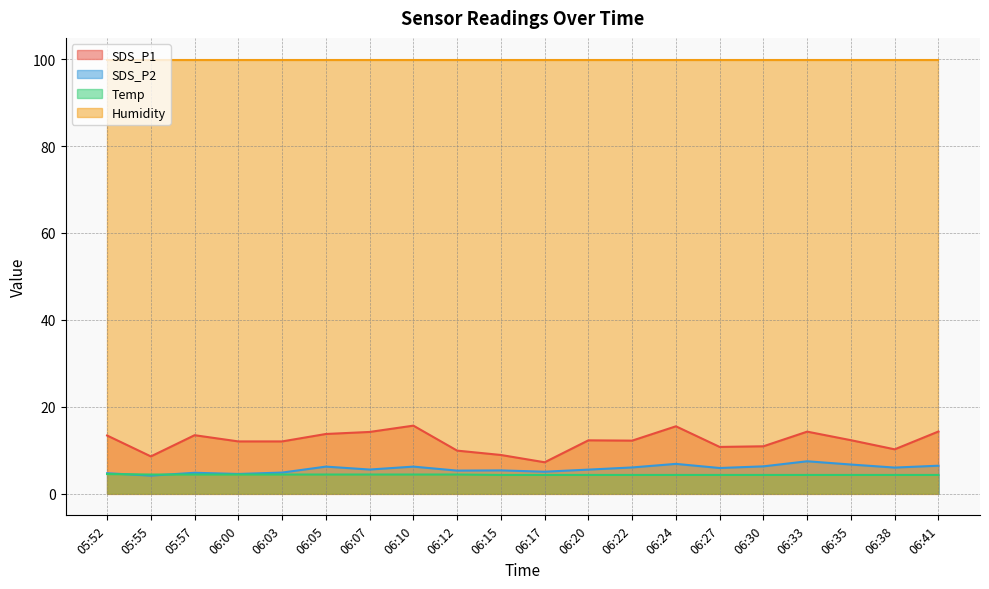

Which series has the largest range (max minus min)?

SDS_P1